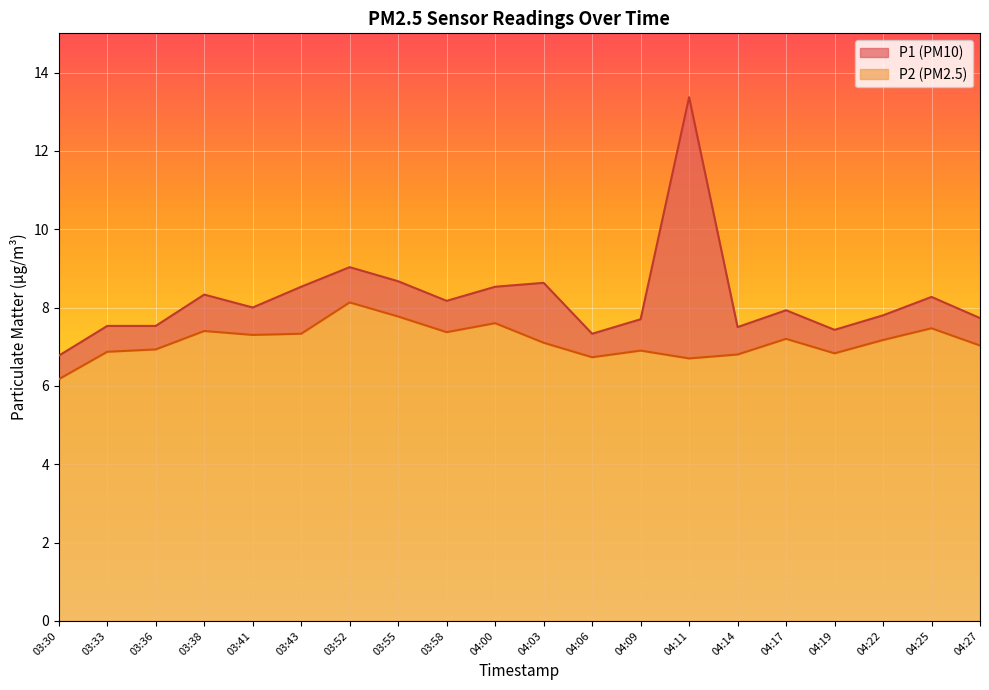

What is the total value across all series at 04:22?

7.8